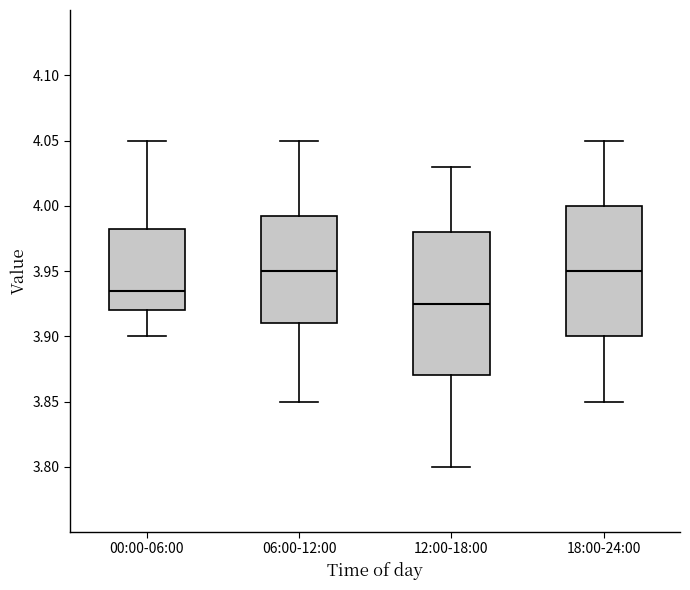

Reading left to right, transcribe this box plot: for each box, give where its median line is, the range the box spans, and where its two whiskers end, as read against the y-axis. The values are not printed on the chart, so give them approximately, as read against the axis.

00:00-06:00: median 3.935, box 3.920 to 3.985, whiskers 3.900 to 4.050
06:00-12:00: median 3.950, box 3.910 to 3.995, whiskers 3.850 to 4.050
12:00-18:00: median 3.925, box 3.870 to 3.980, whiskers 3.800 to 4.030
18:00-24:00: median 3.950, box 3.900 to 4.000, whiskers 3.850 to 4.050